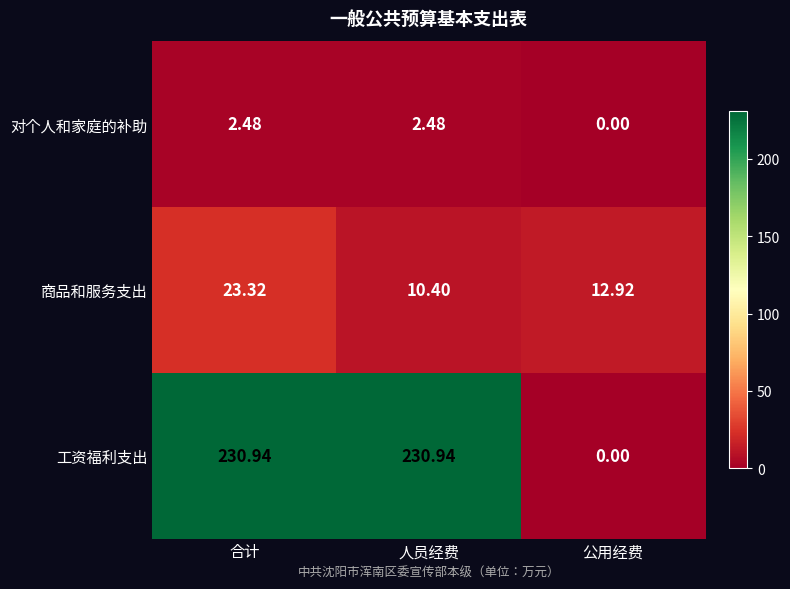

At how many categories does at least one series exceed 98?

2